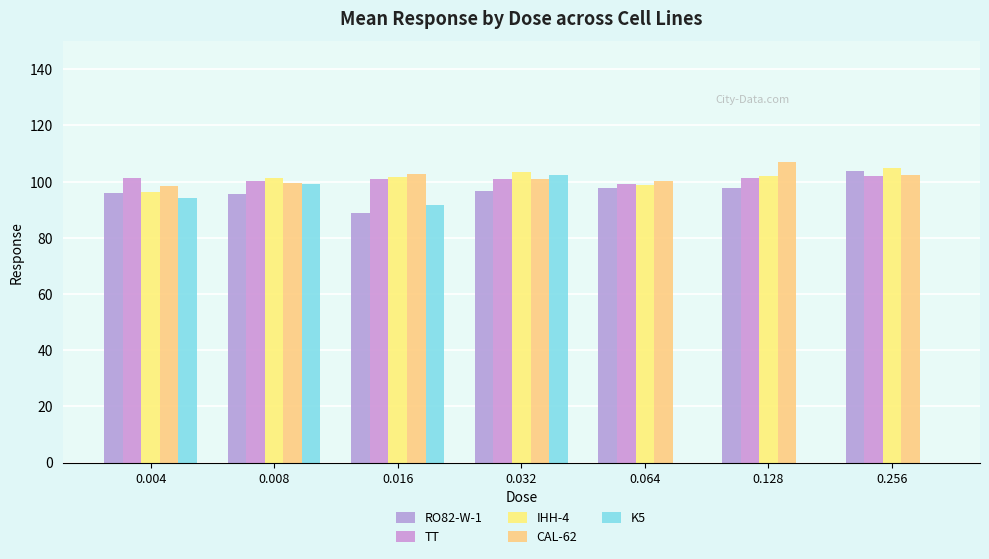

Which category has the highest value in the RO82-W-1 series?

0.256